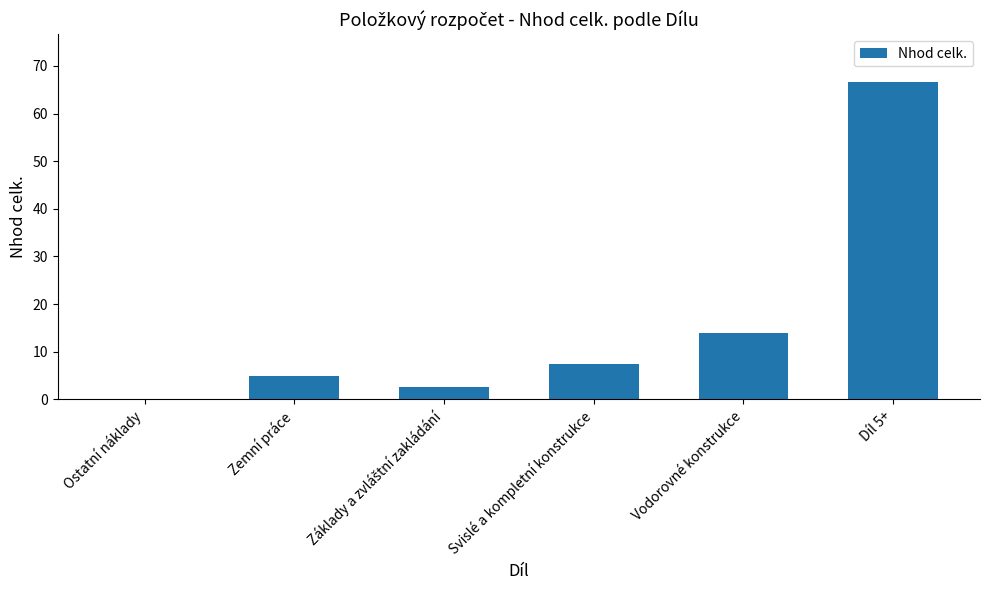

Where is the data nearest to the value 33?

Vodorovné konstrukce